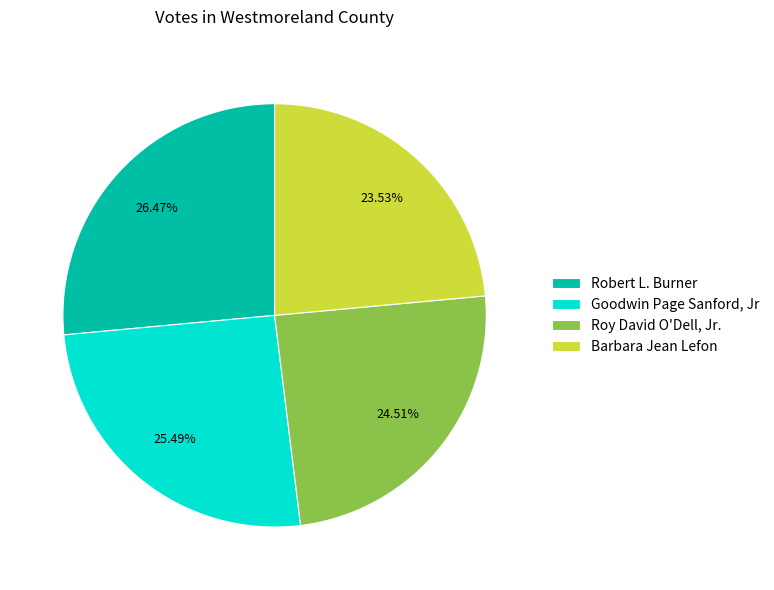

Between Barbara Jean Lefon and Roy David O'Dell, Jr., which is larger?

Roy David O'Dell, Jr.